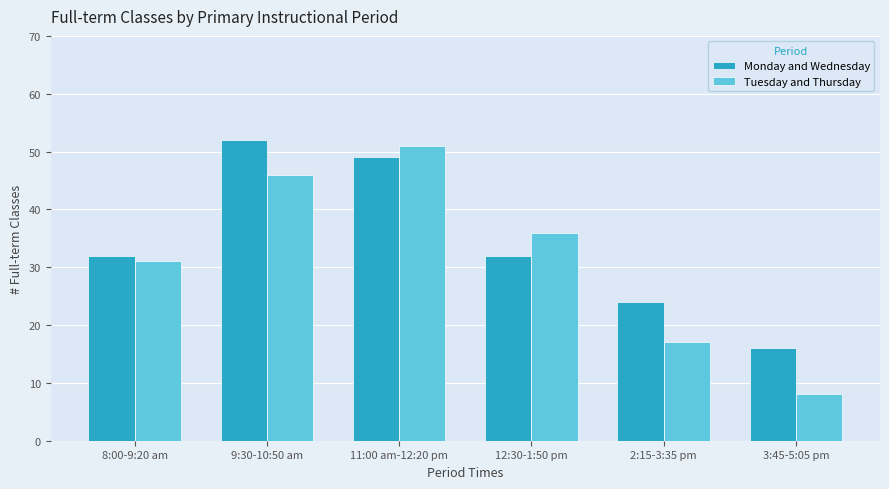

Is it true that Tuesday and Thursday equals 31 at 8:00-9:20 am?

True